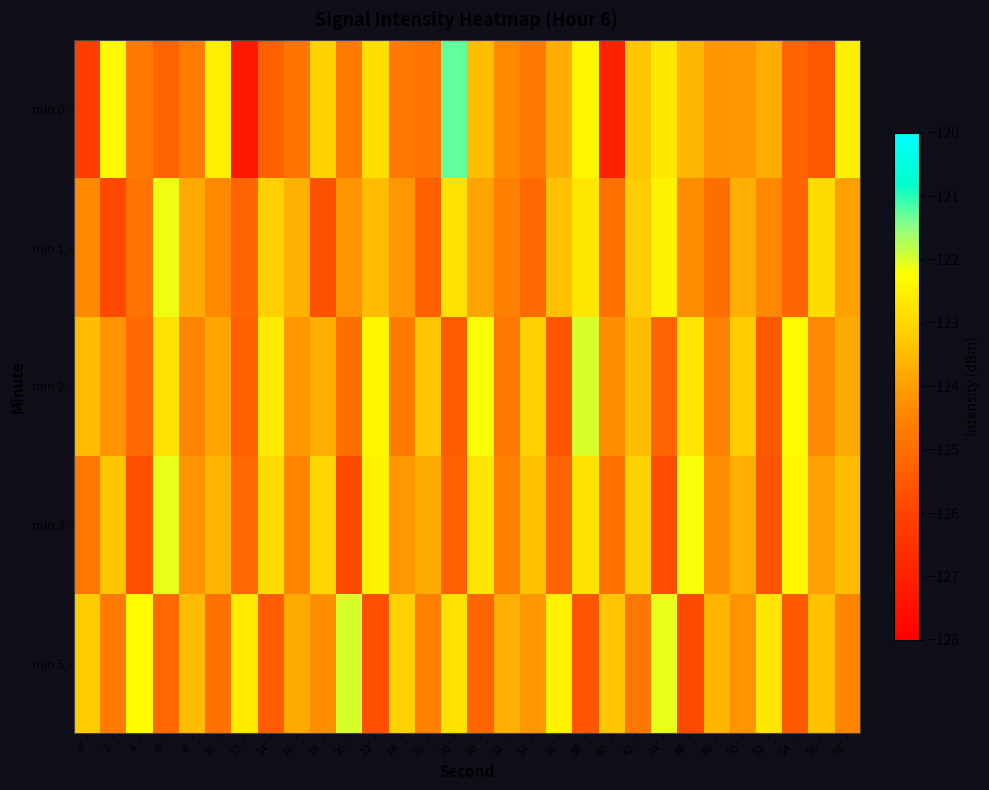

At which category is the sum across all series the highest?

38